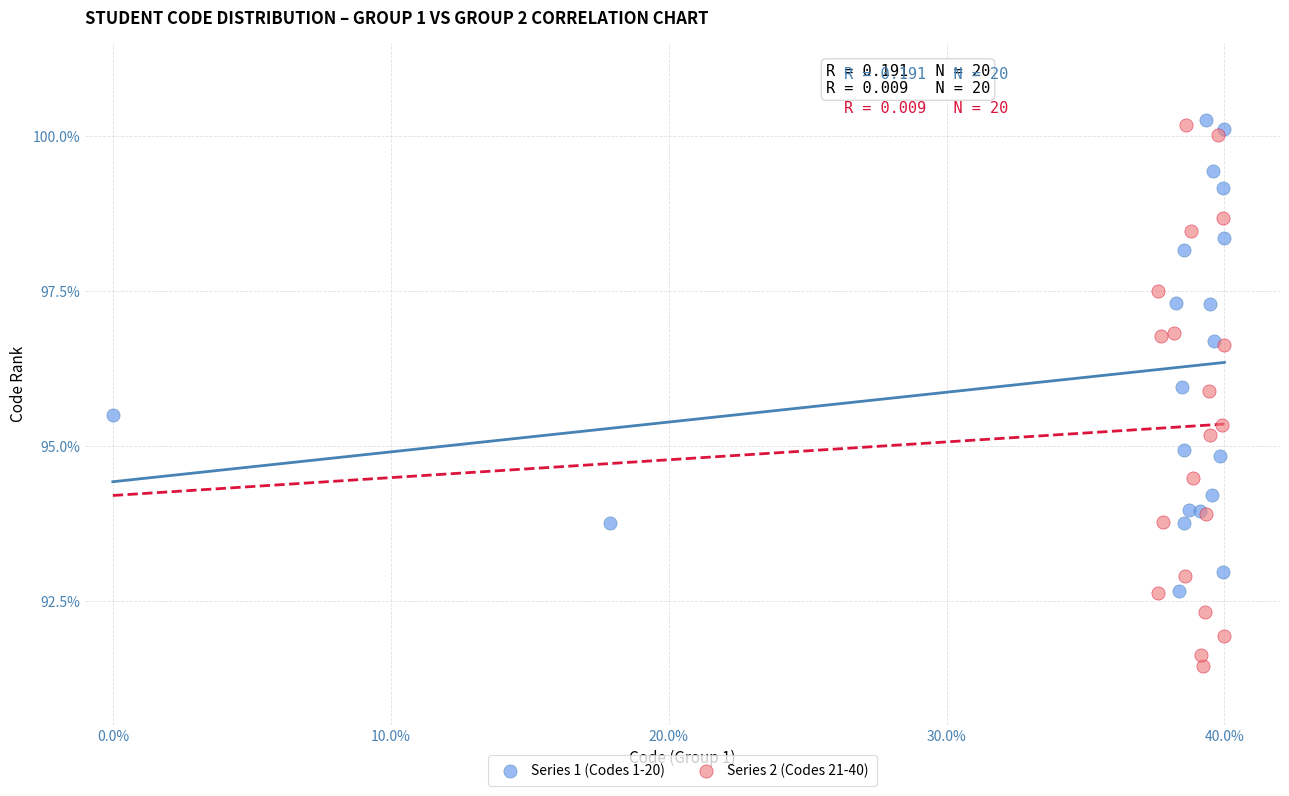

Which series has the widest spread of Y values?

Series 2 (Codes 21-40)